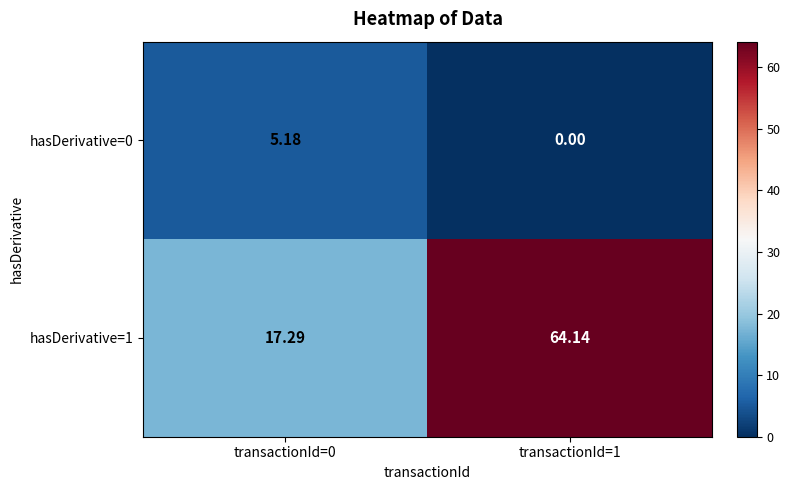

Is the value of hasDerivative=0 at transactionId=0 greater than the value of hasDerivative=1 at transactionId=1?

No